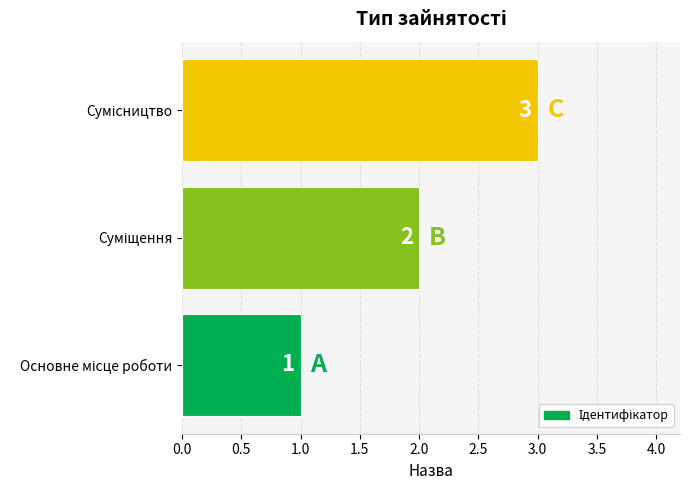

What is the sum of all values?

6